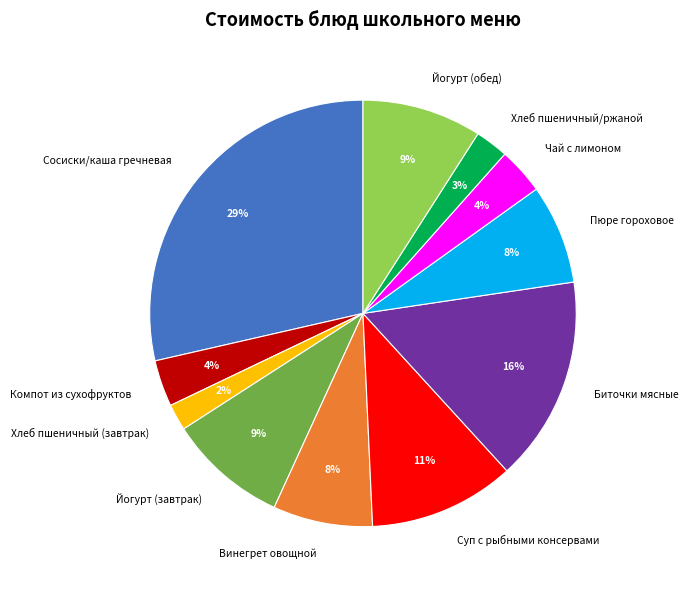

To the nearest percent, what is the combined percentage of Биточки мясные and Чай с лимоном?

19%